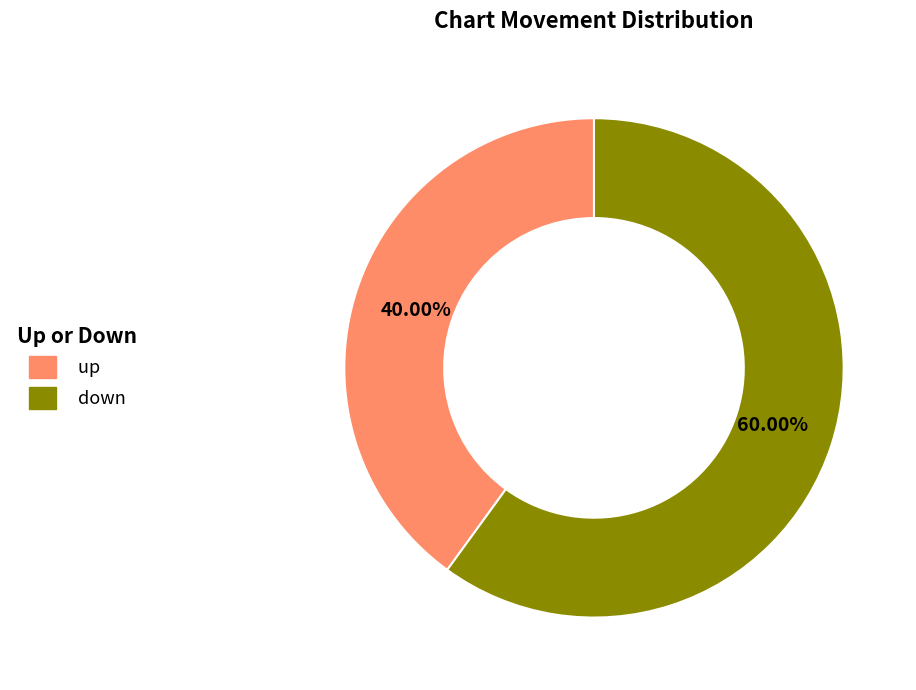

Is up the majority of the pie?

No